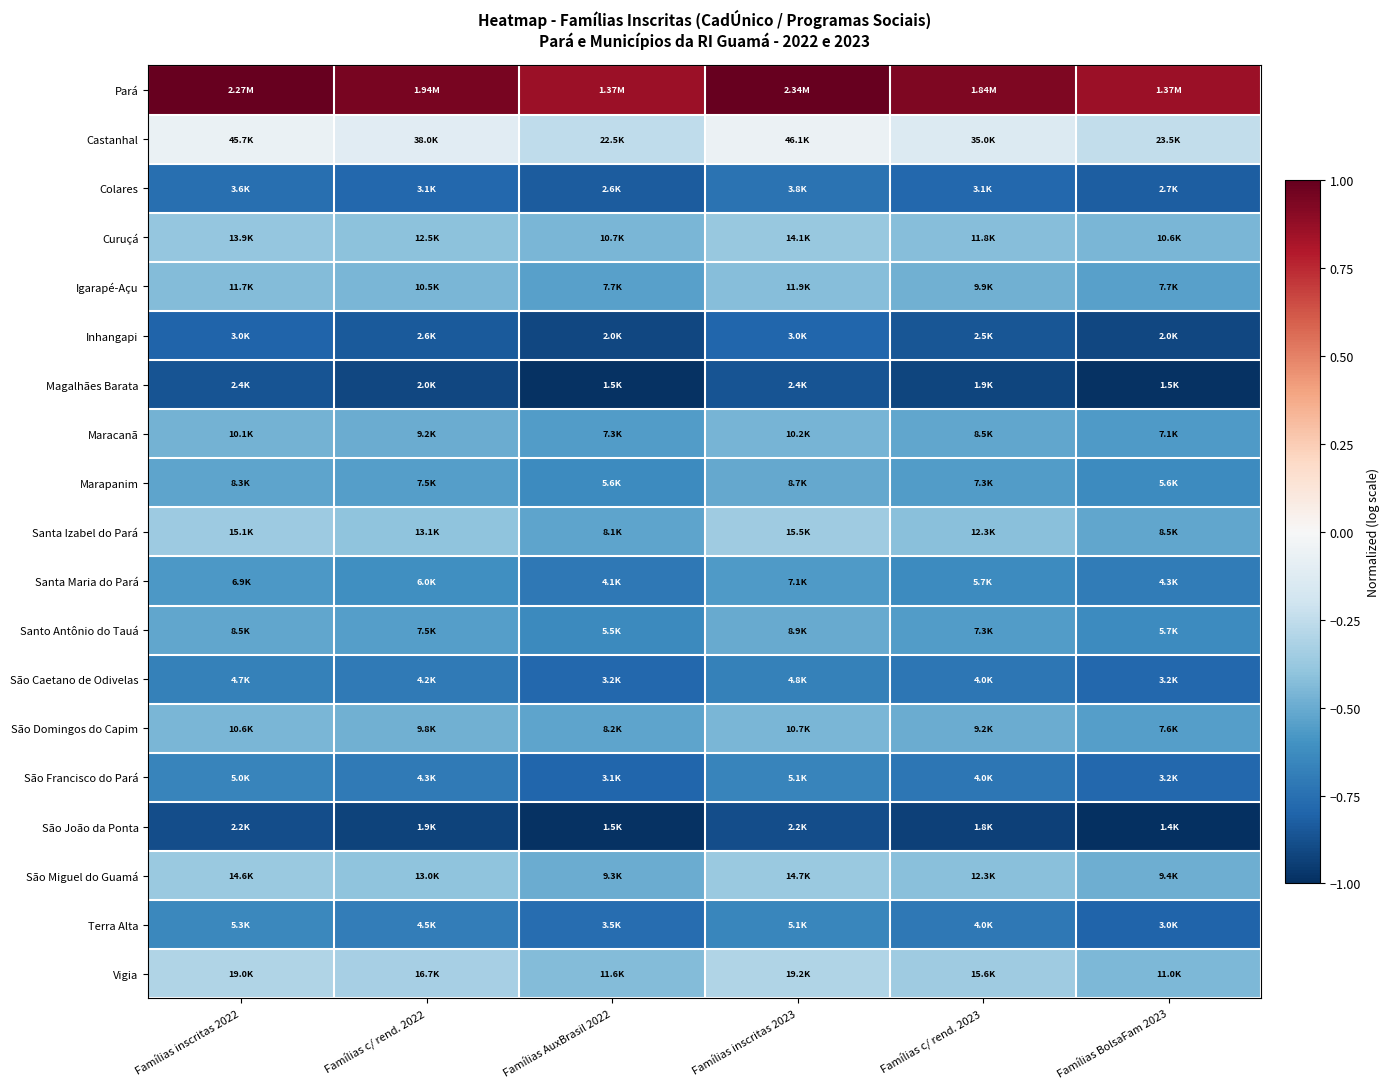

How many distinct data groups are displayed?

19